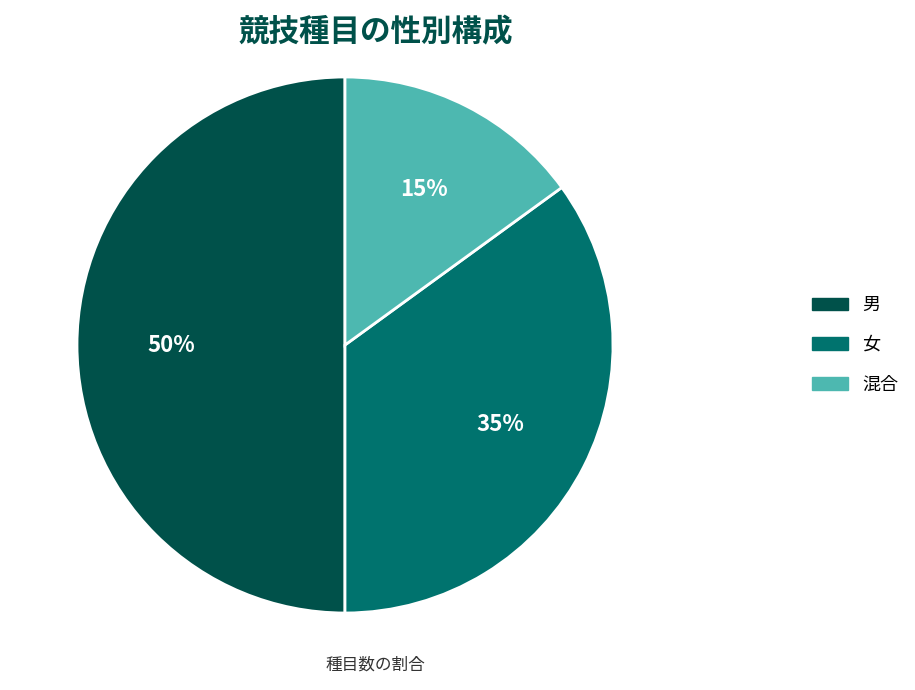

Is it true that 男 is 37% of the pie?

False